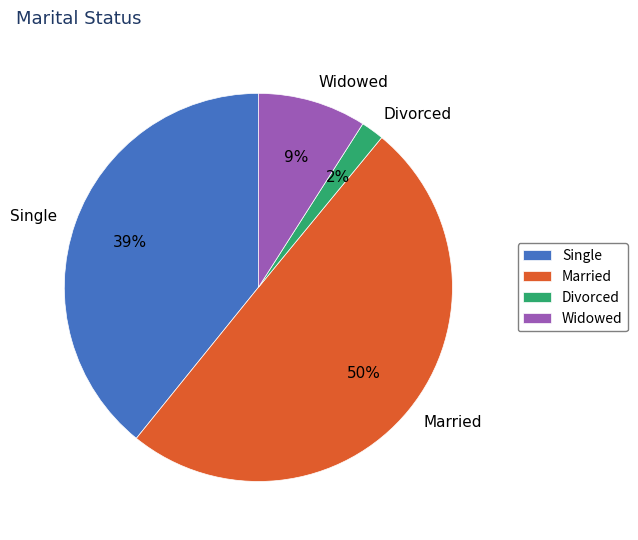

Does Divorced account for over 50% of the chart?

No